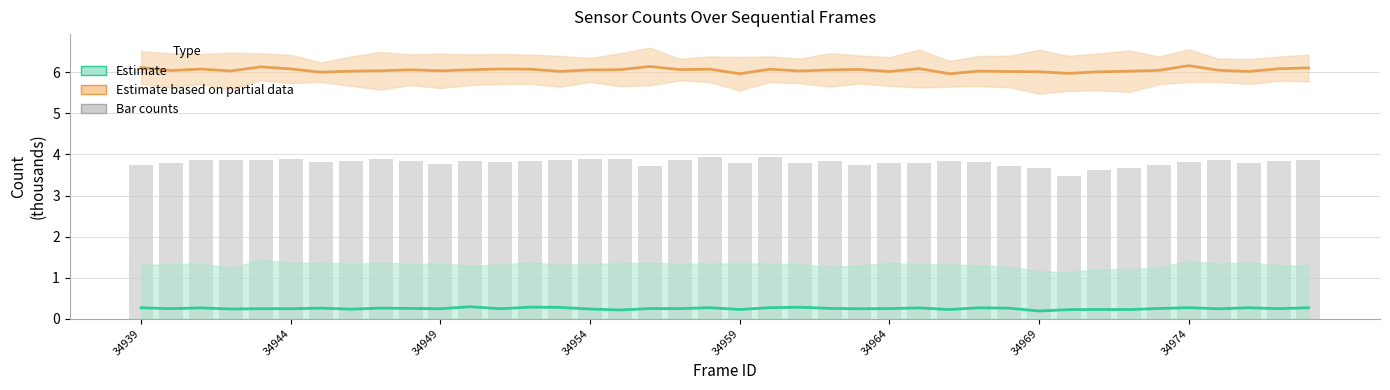

How many groups of bars are there?

40